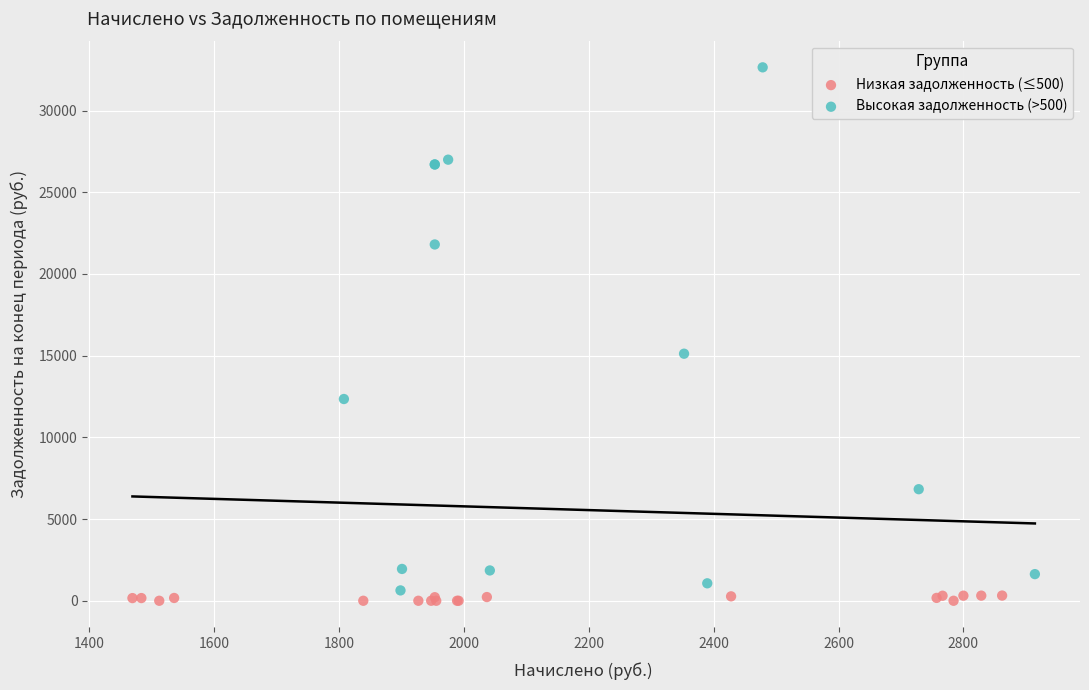

What are all the series names shown in the legend?

Низкая задолженность (≤500), Высокая задолженность (>500)